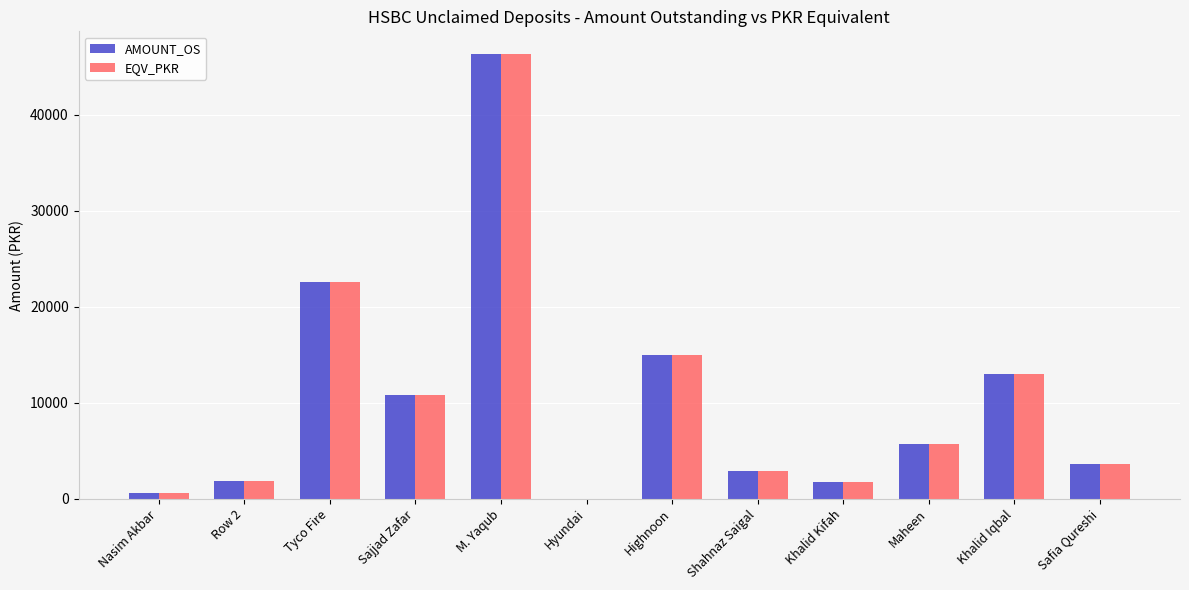

What is the maximum value shown in the chart?

46387.5